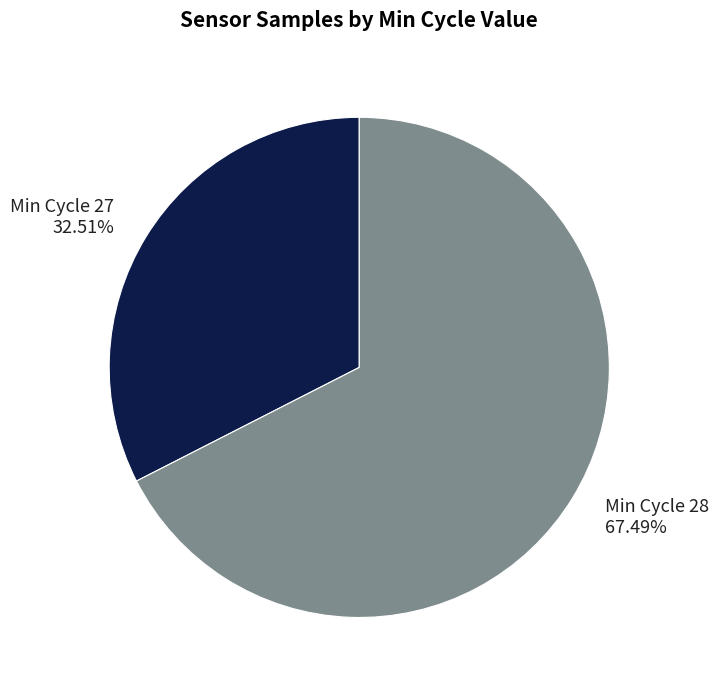

Which category has the biggest portion of the pie?

Min Cycle 28